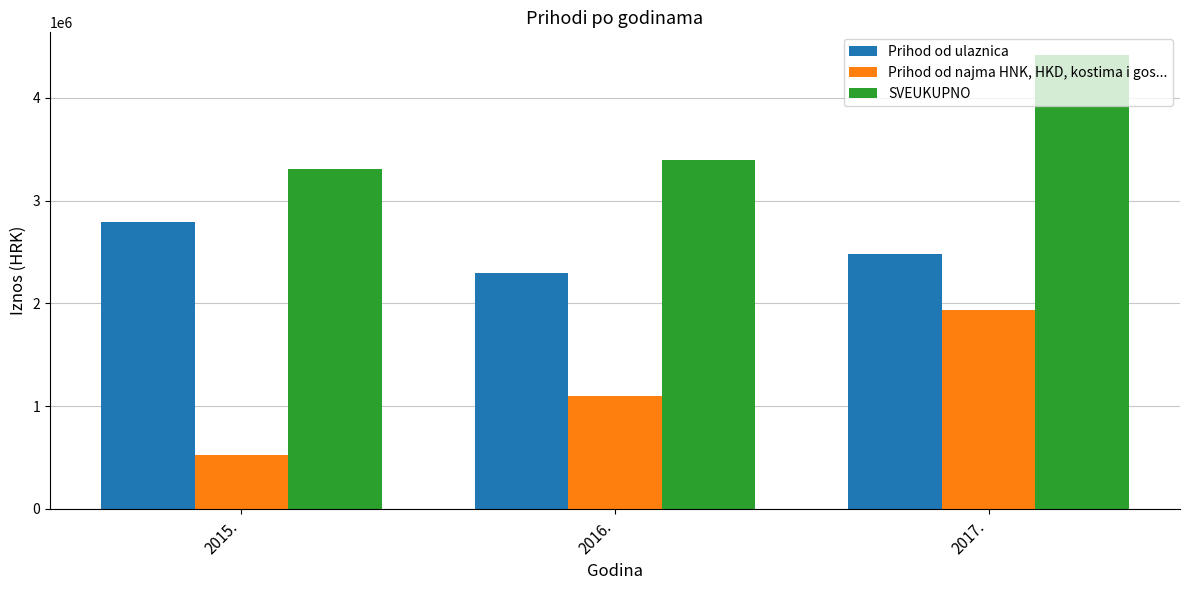

Rank the series at 2017. from lowest to highest value.

Prihod od najma HNK, HKD, kostima i gos..., Prihod od ulaznica, SVEUKUPNO